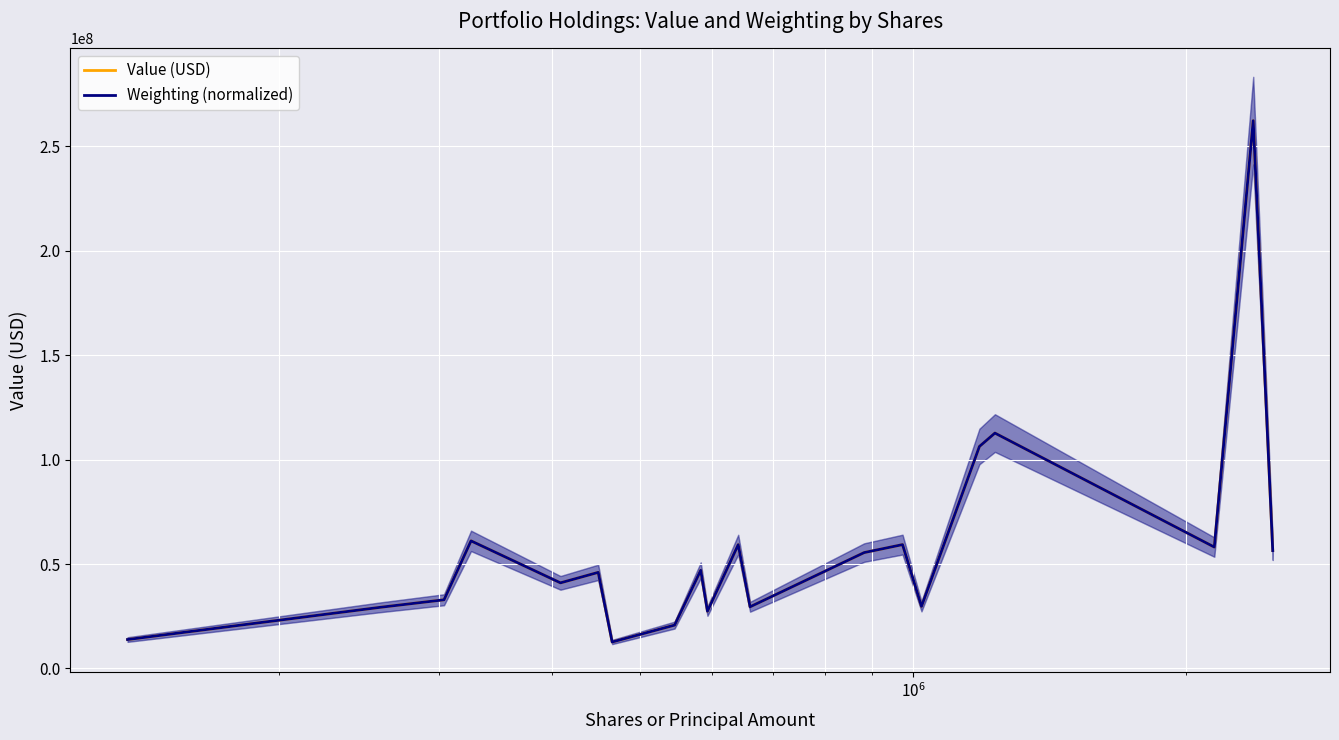

How many categories are shown in the chart?

20